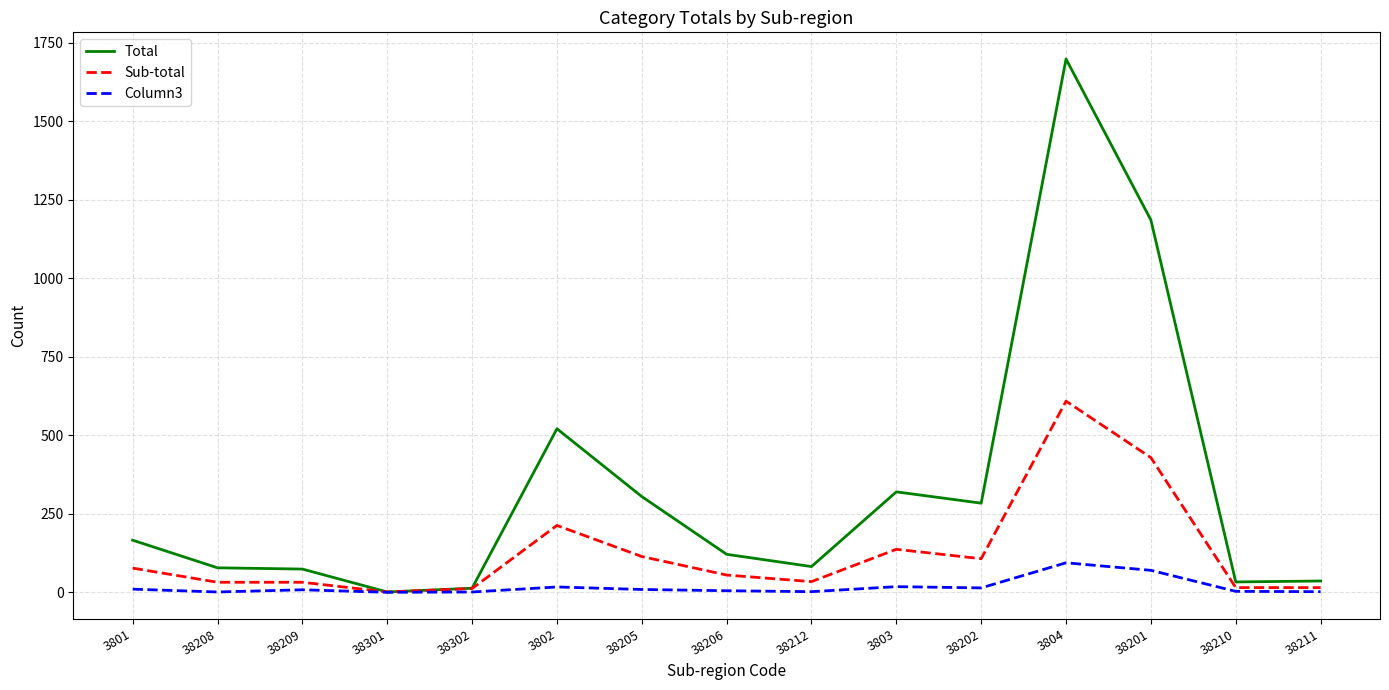

True or false: Column3 has more than 0 points higher than both neighbors.

True